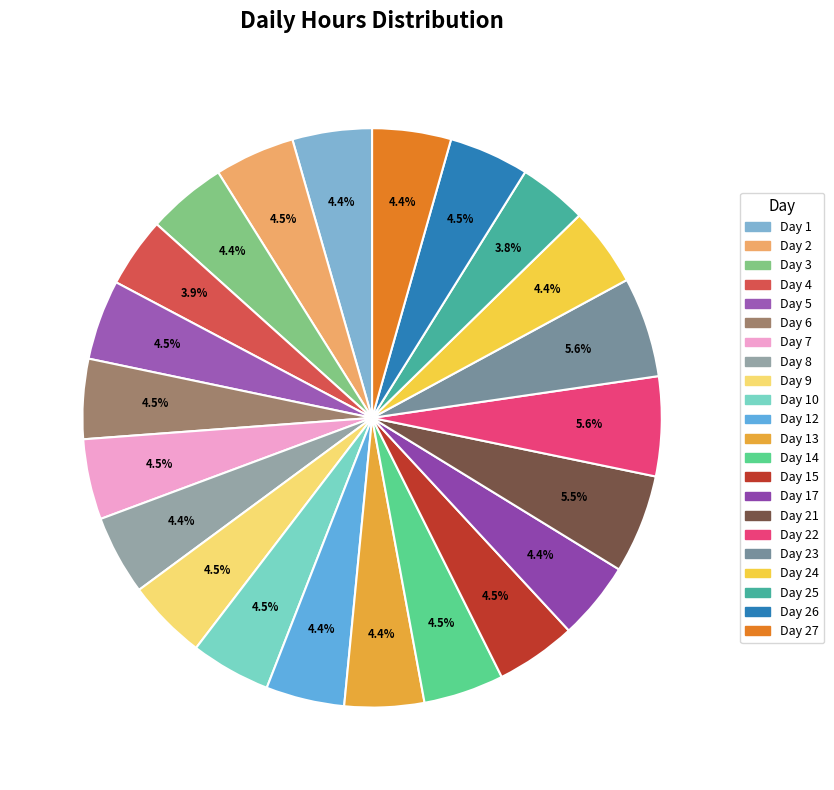

Count the number of slices in the pie.

22